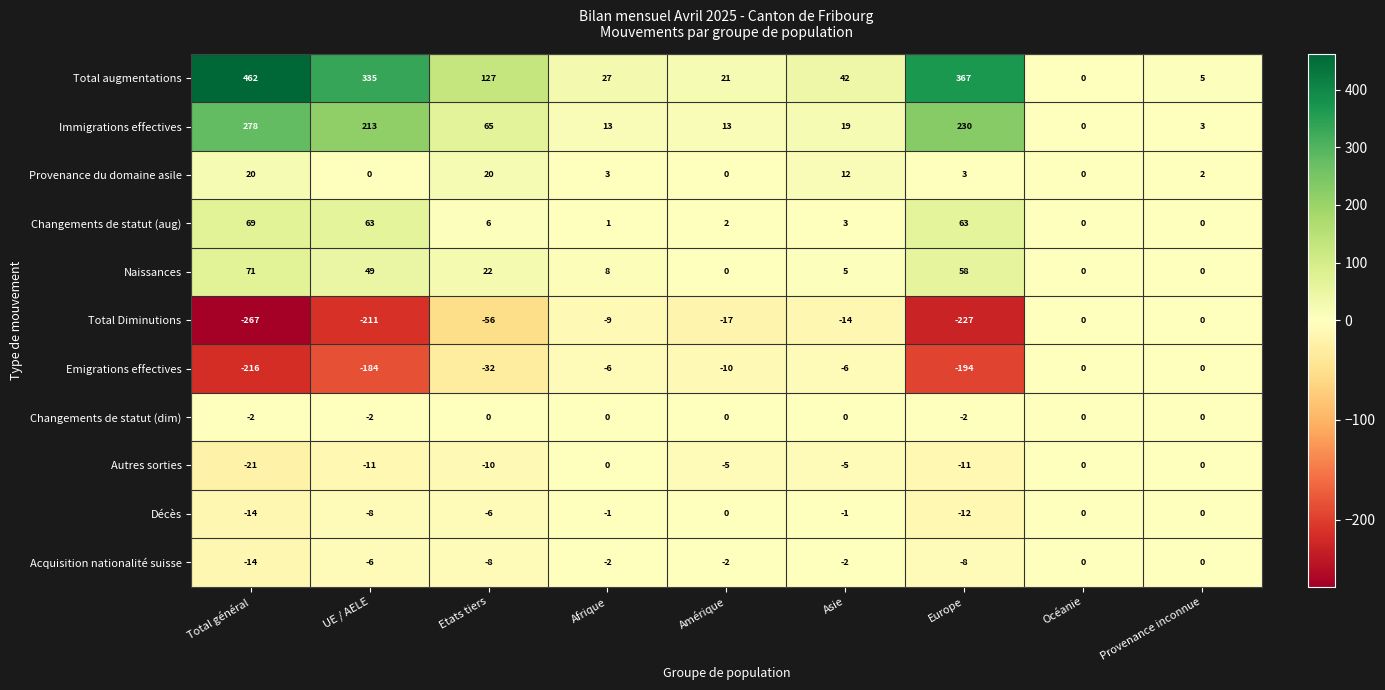

What is the average value of the Changements de statut (aug) series?

23